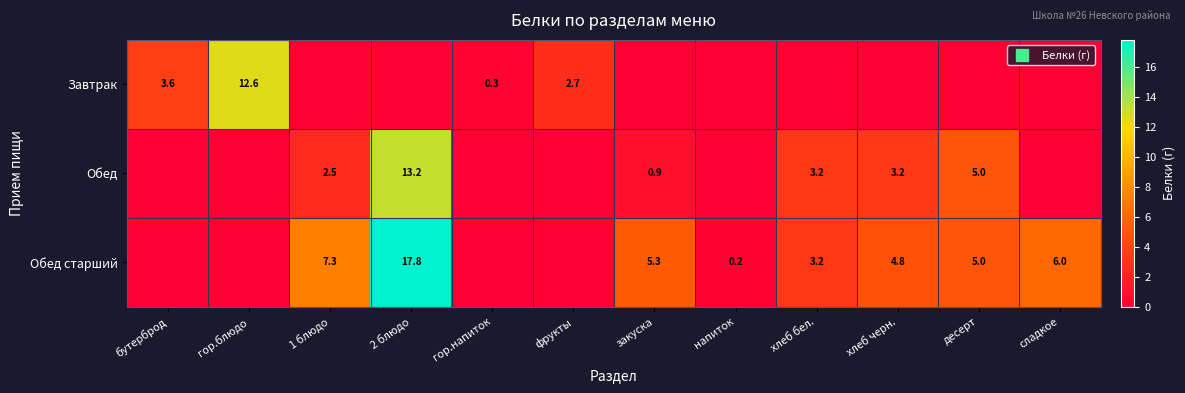

How many values in the Обед старший series are below 4?

6